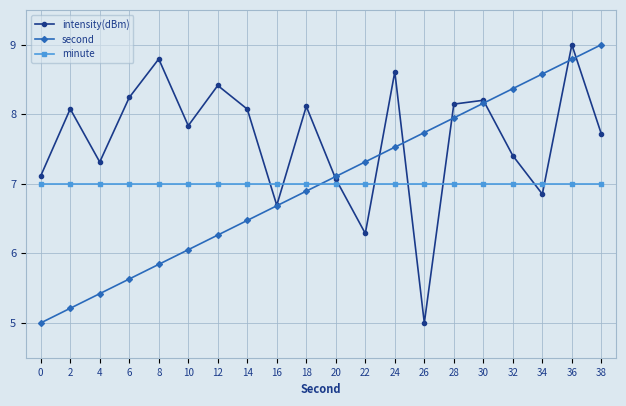

Where do second and minute first cross each other?

18 and 20